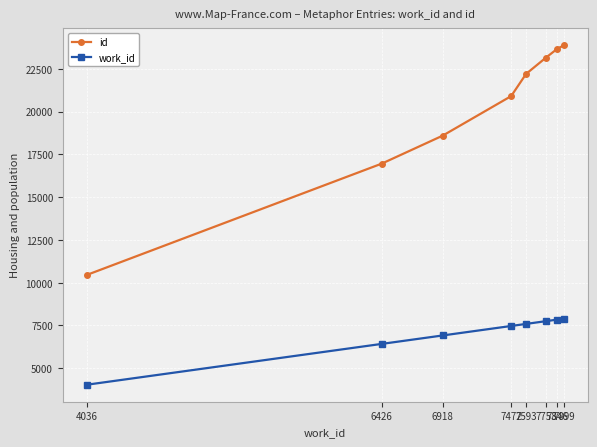

Which series has the widest spread of values?

id